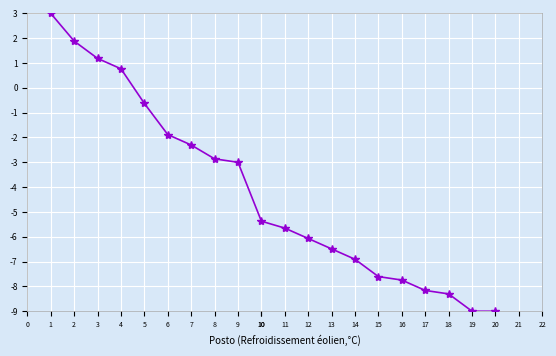

Count the number of categories in the chart.

20